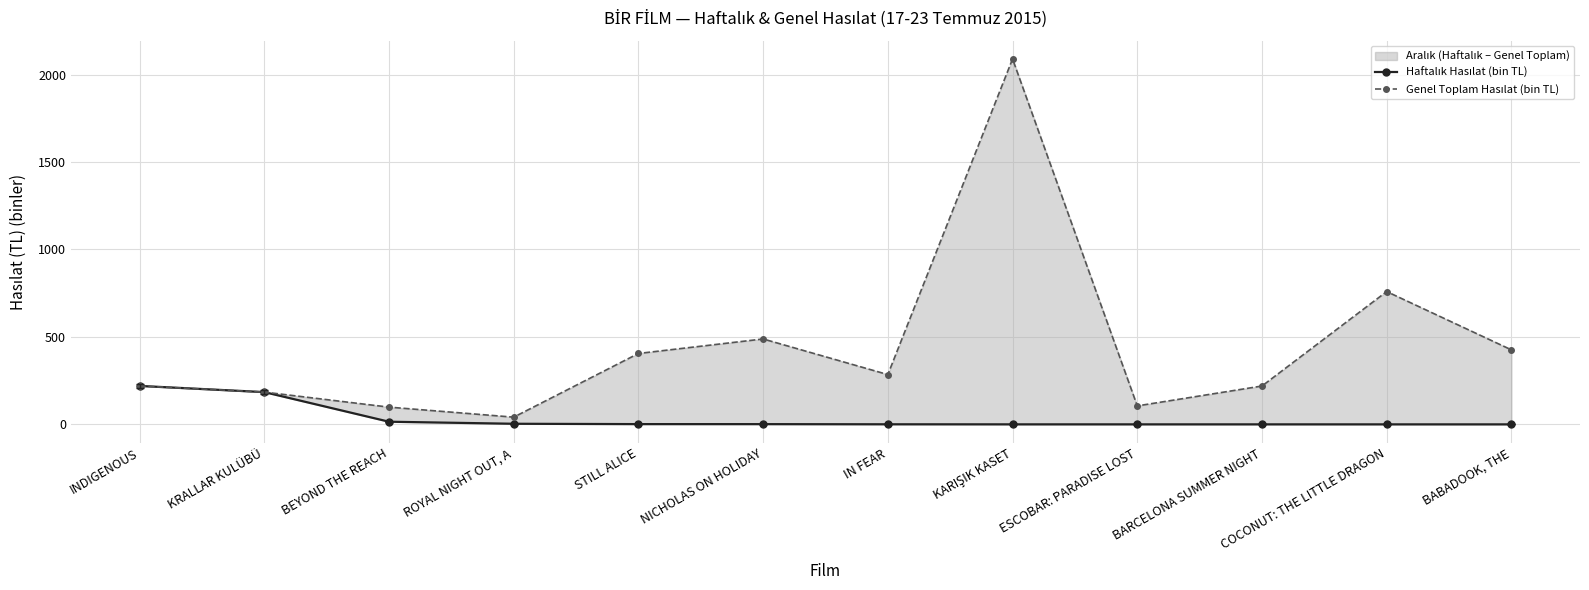

In Genel Toplam Hasılat (bin TL), how many points are higher than both neighbors (excluding endpoints)?

3